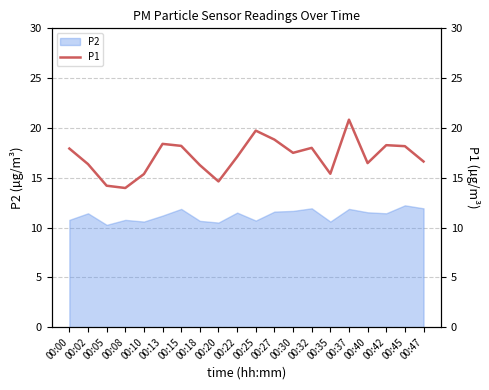

How many interior local valleys (lower than both neighbors) does the data have?

5